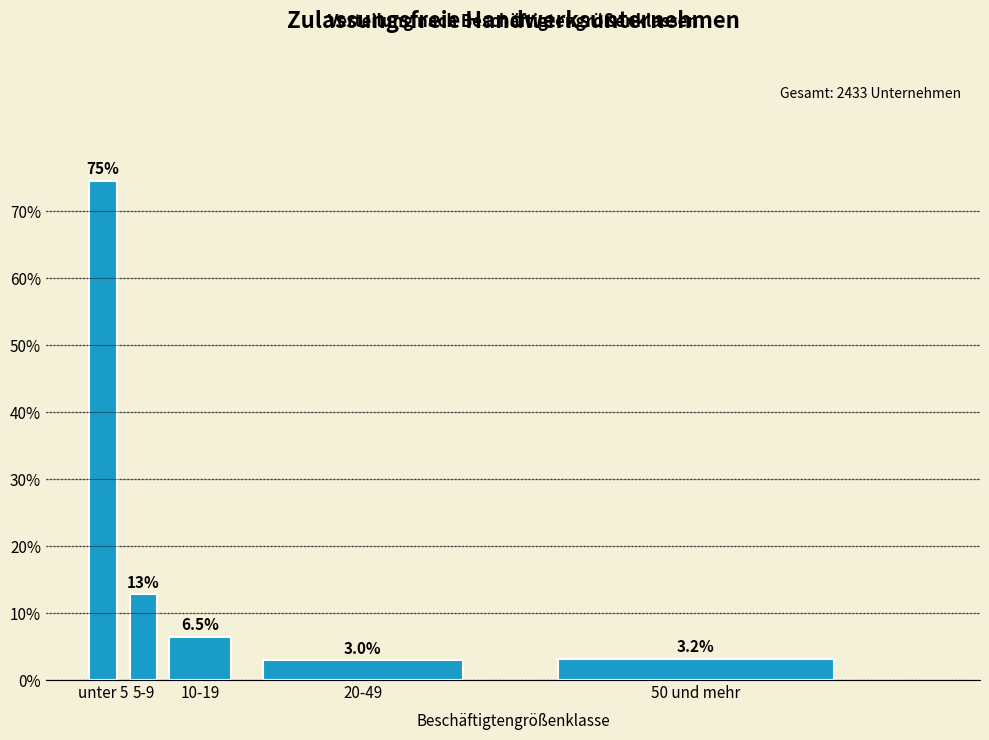

Reading left to right, what are all the values shown in this chart?

unter 5=74.6	5-9=12.8	10-19=6.5	20-49=3.0	50 und mehr=3.2